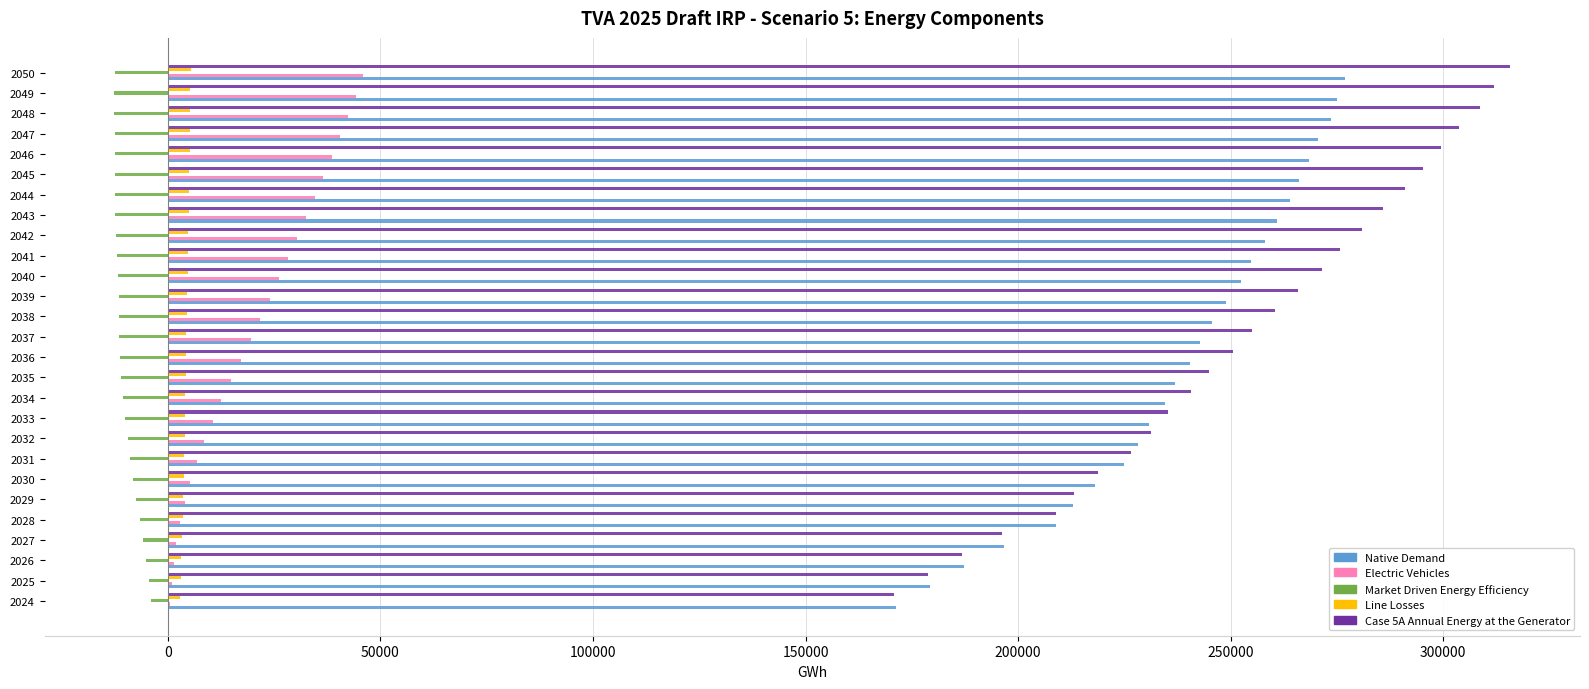

Is the value of Line Losses at 2047 greater than the value of Electric Vehicles at 2049?

No